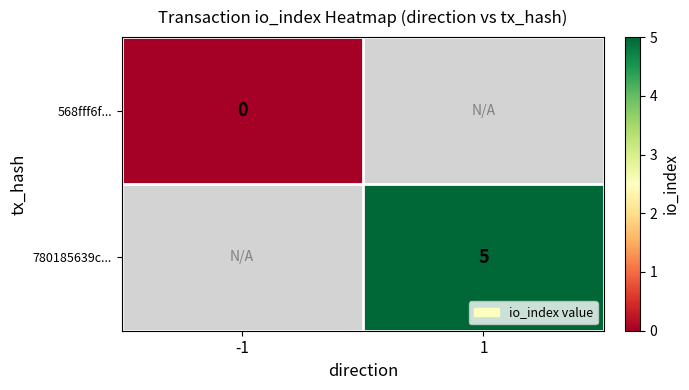

The value of 780185639c... at 1 is 5. True or false?

True